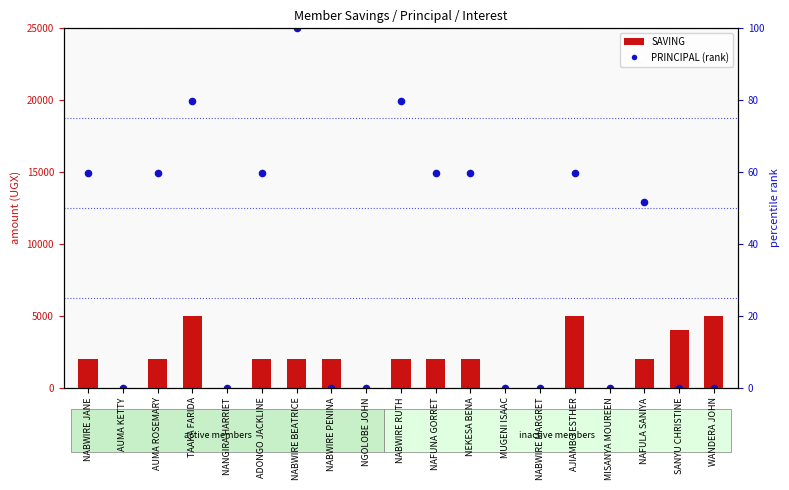

Which series has the largest total across all categories?

PRINCIPAL (rank)